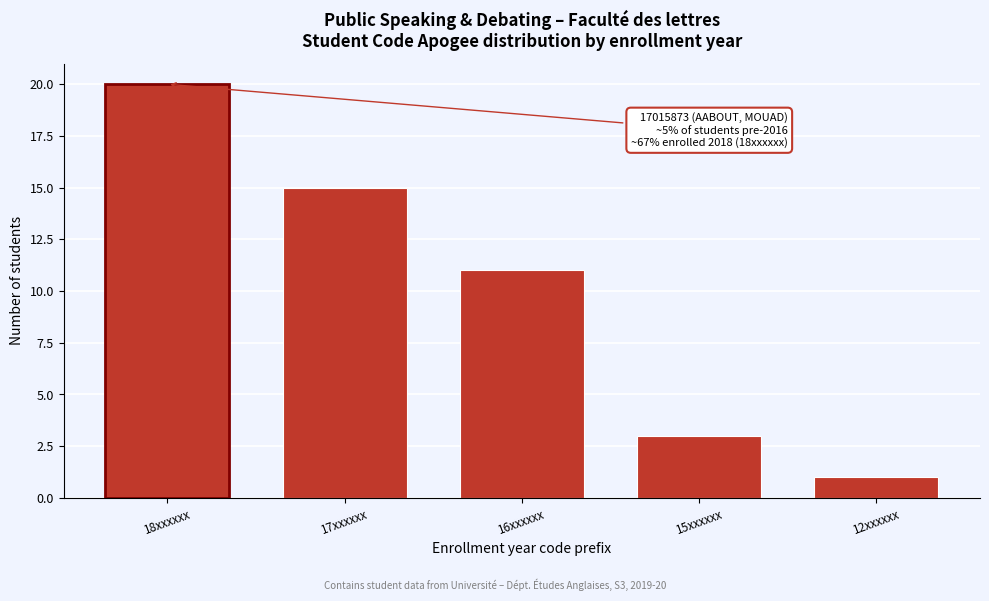

Reading left to right, transcribe all the data shown in this chart.

20	15	11	3	1